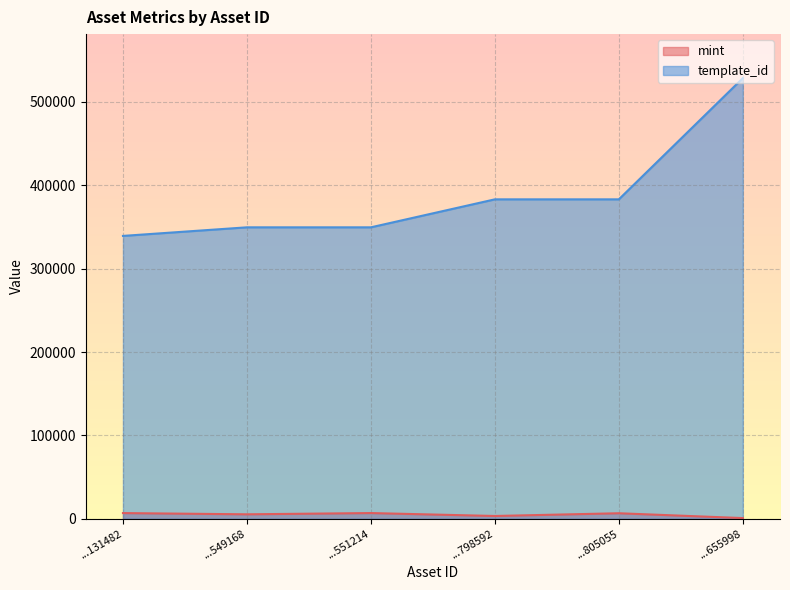

What is the difference between the mint values at ...551214 and ...549168?

1504